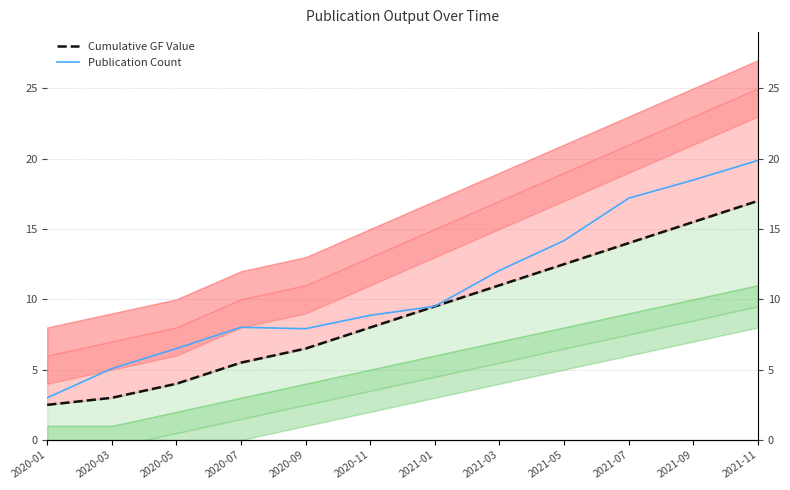

What is the difference between the maximum and minimum values in the Publication Count series?

16.9